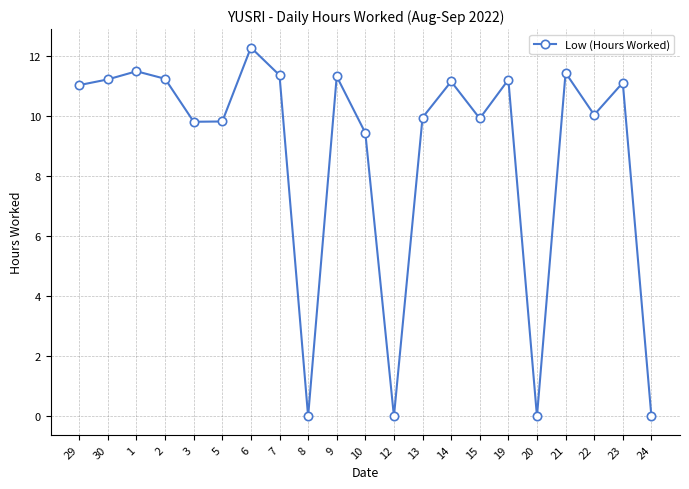

At which category does the chart reach its peak across all series?

6